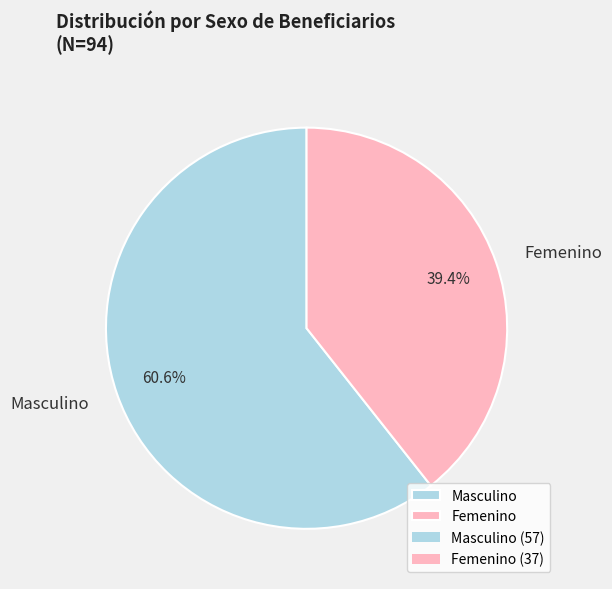

Does Femenino represent more than half of the total?

No